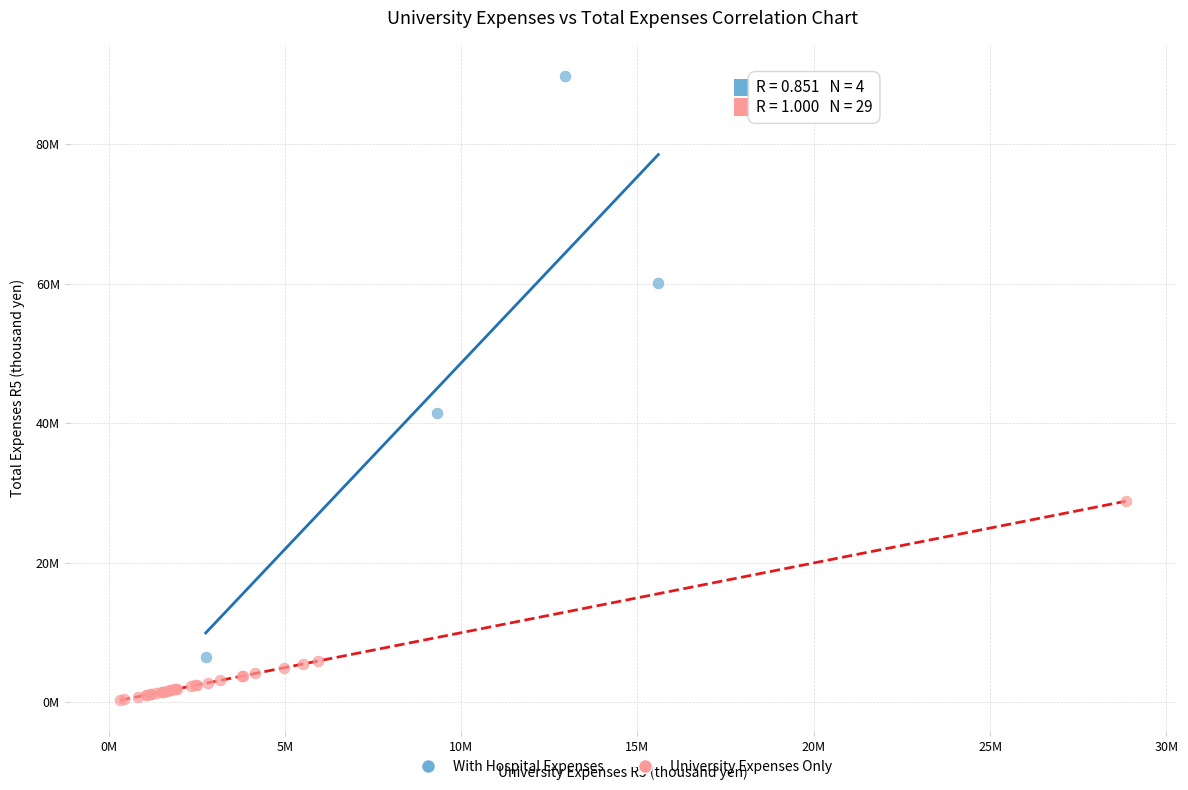

Which series reaches the maximum Y coordinate?

With Hospital Expenses